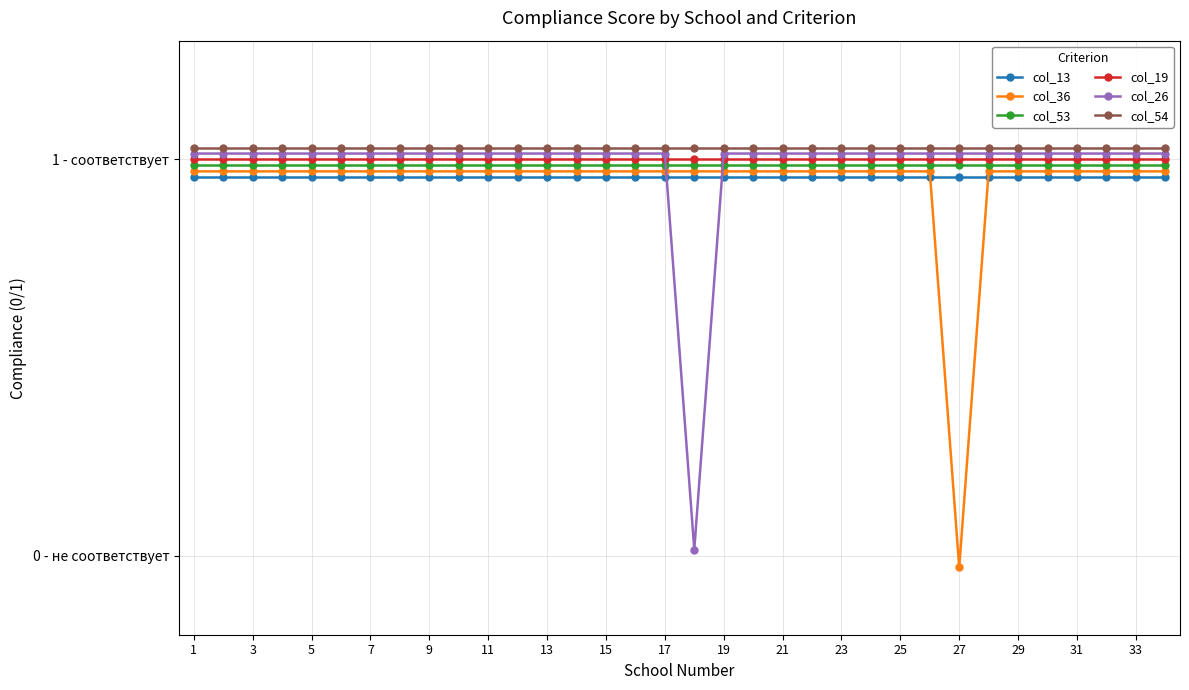

What is the value of the col_13 point at the 10th from the left?

1.0